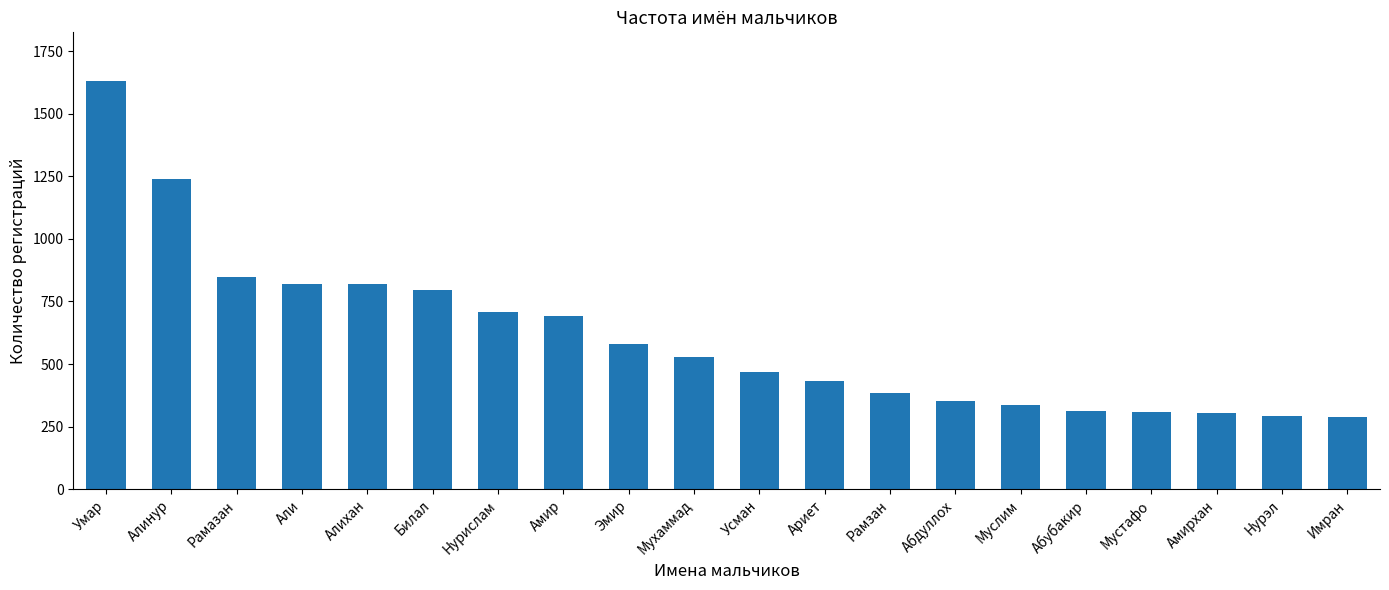

What is the average value?

607